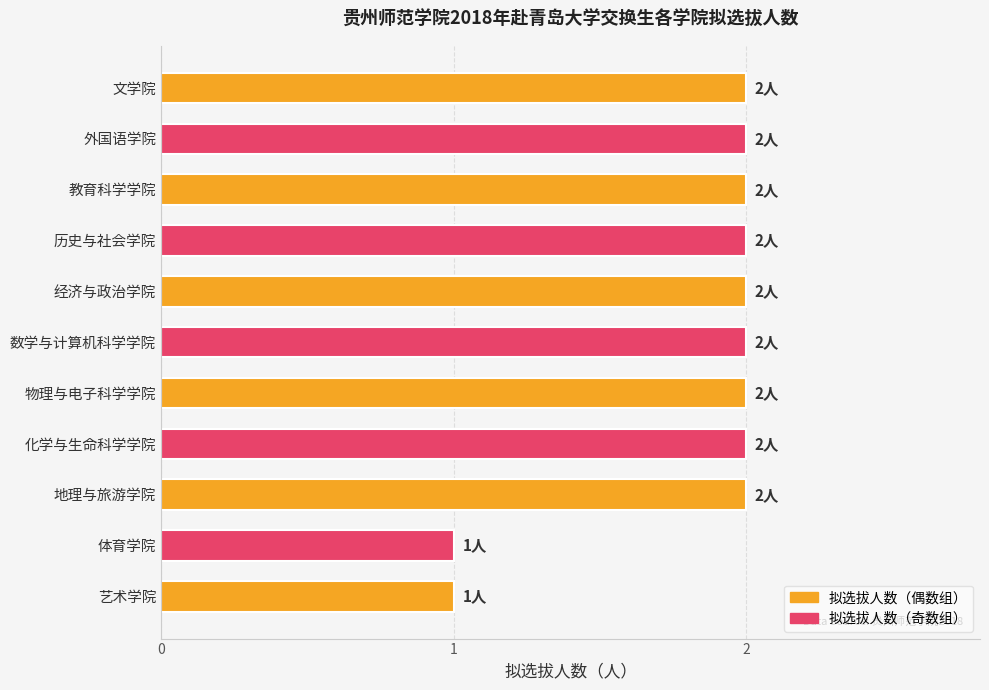

What is the difference between the maximum and minimum values?

1